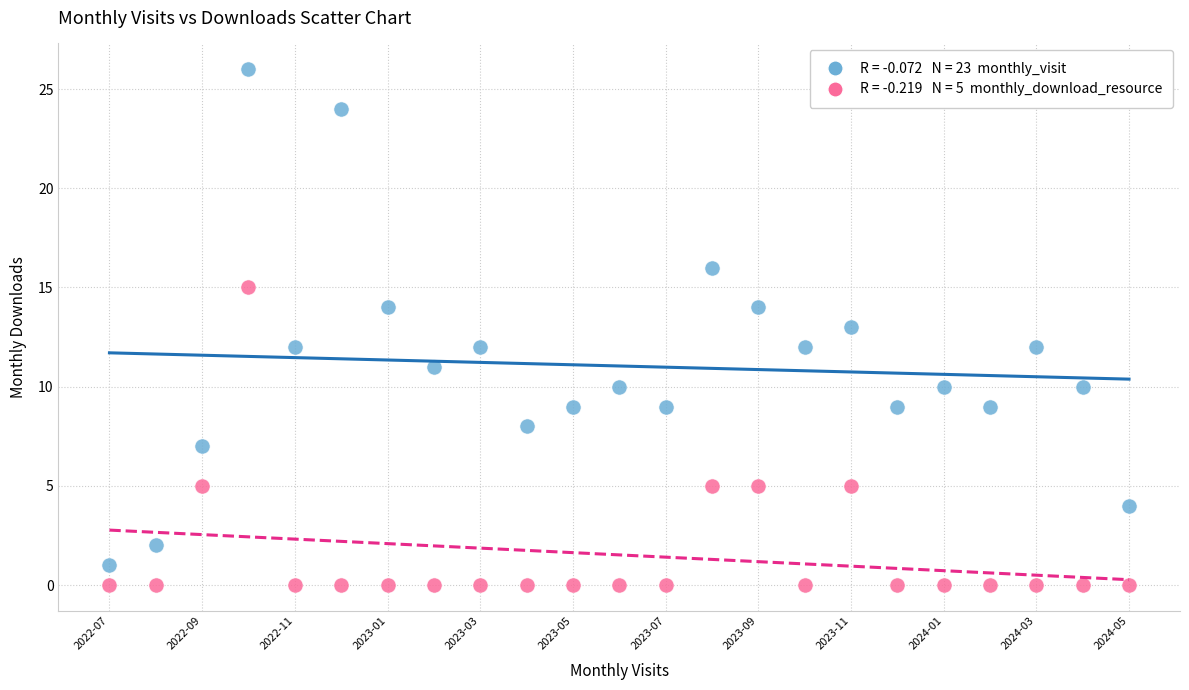

Across all data points, what is the range of Y values (max minus min)?

26